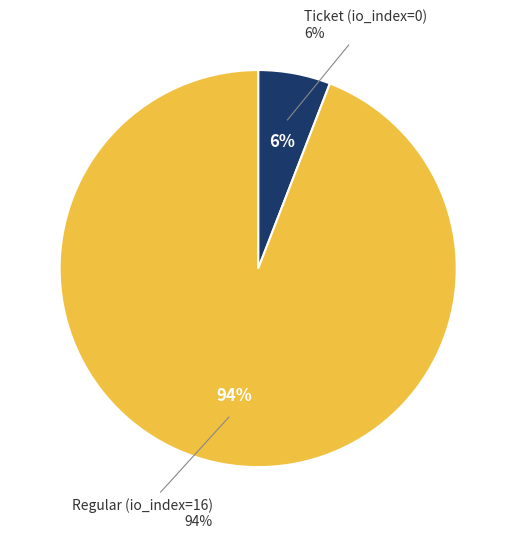

Between Regular (io_index=16) and Ticket (io_index=0), which is larger?

Regular (io_index=16)